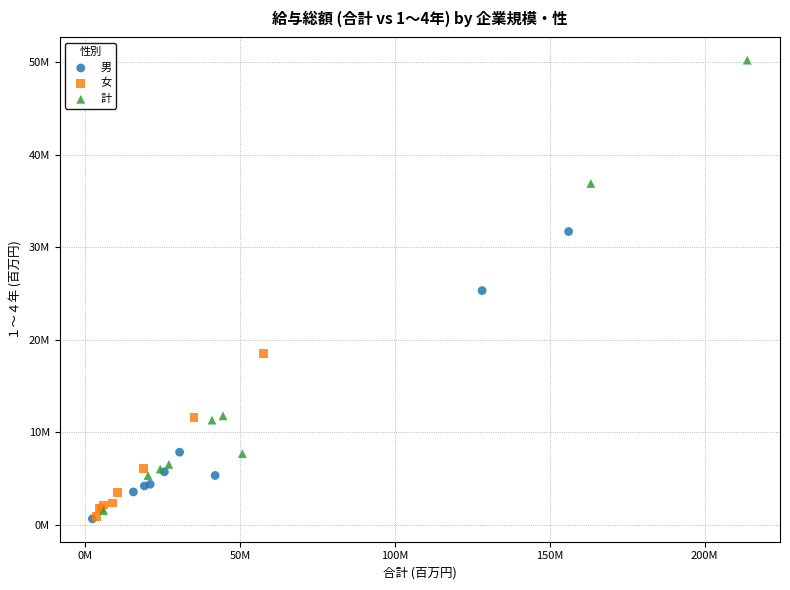

What are all the series names shown in the legend?

男, 女, 計